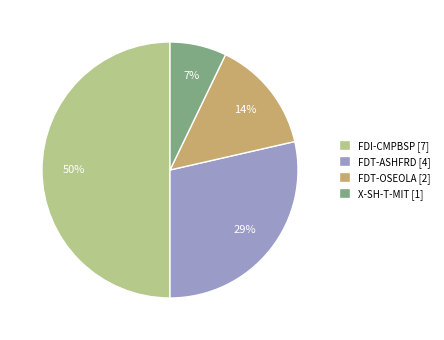

The X-SH-T-MIT slice represents 7% of the pie. True or false?

True